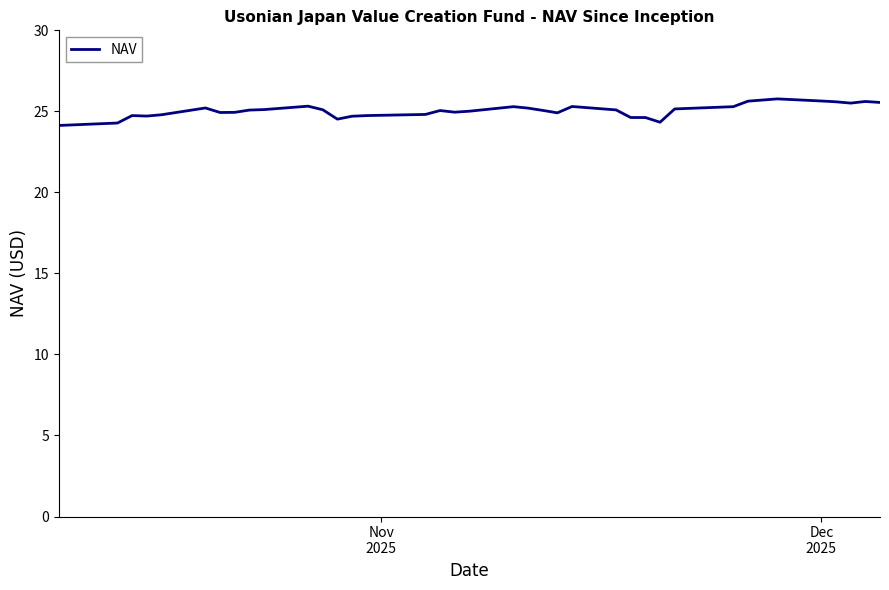

What is the difference between the maximum and minimum values?

1.6